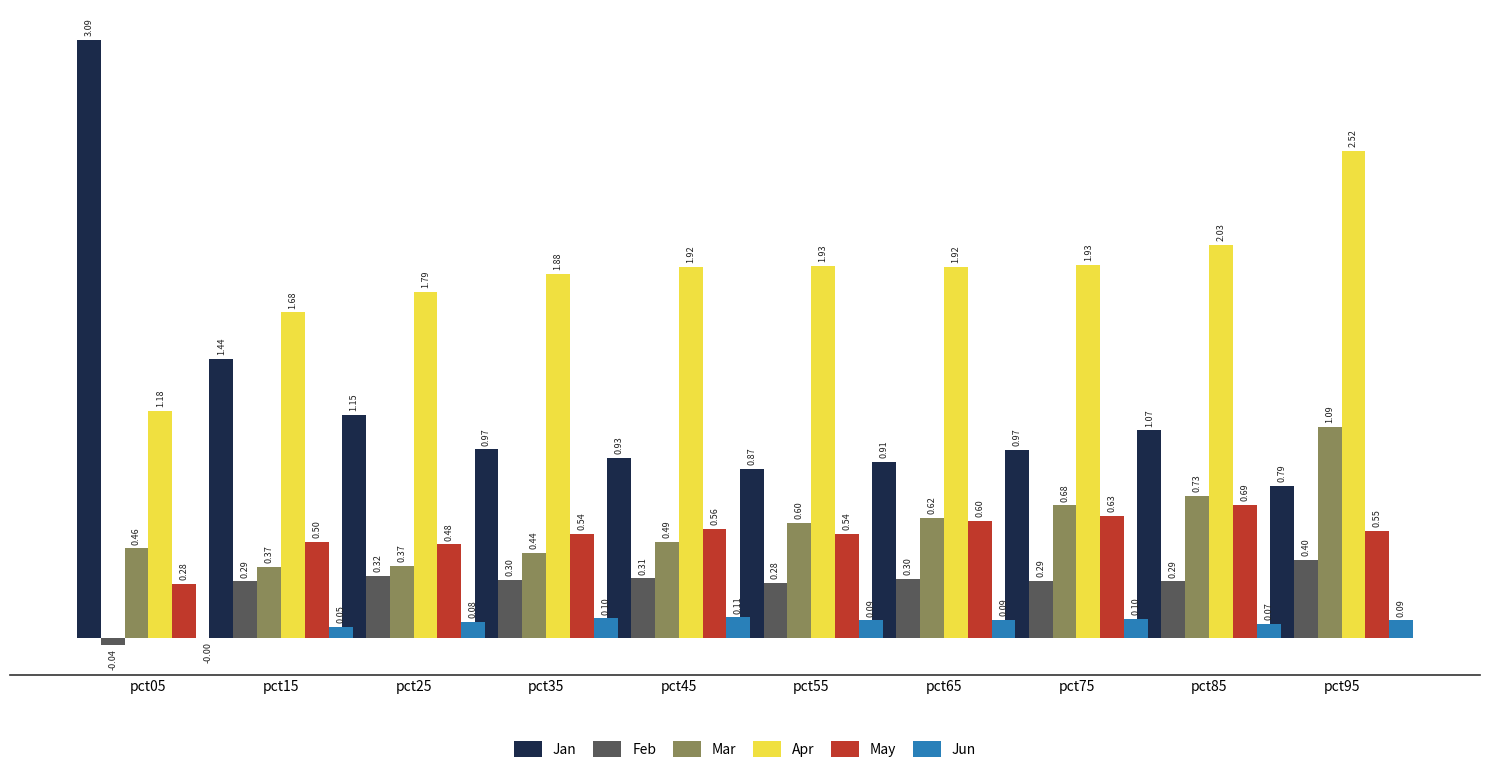

At which category is the sum across all series the highest?

pct95